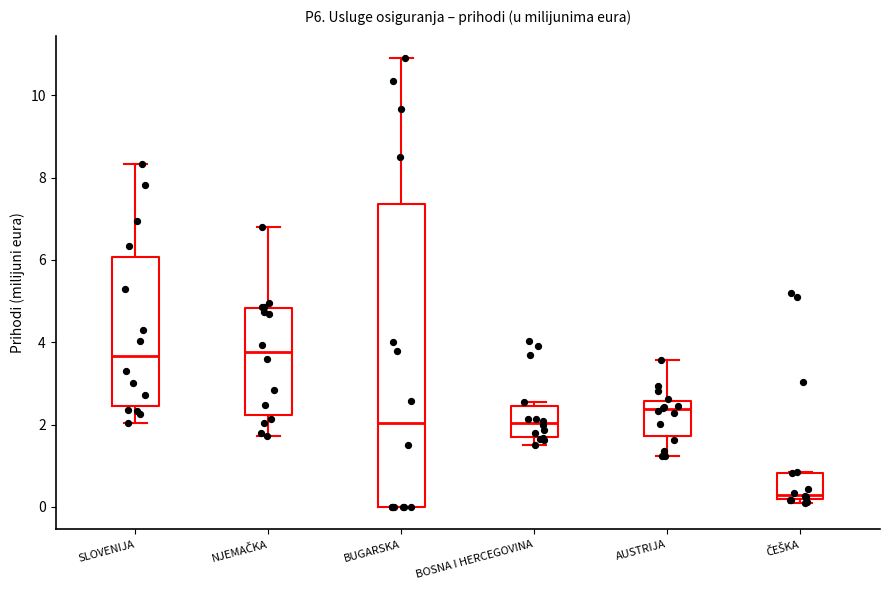

Where is the lower edge of the box for SLOVENIJA on the y-axis? The values are not printed on the chart, so give them approximately, as read against the axis.

2.4